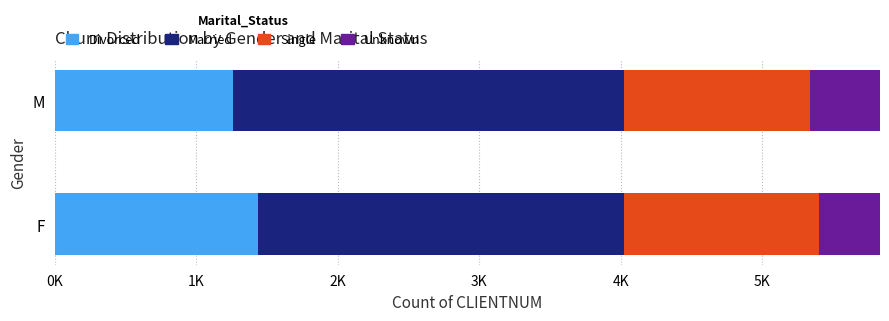

What is the sum of all Married values?

5340